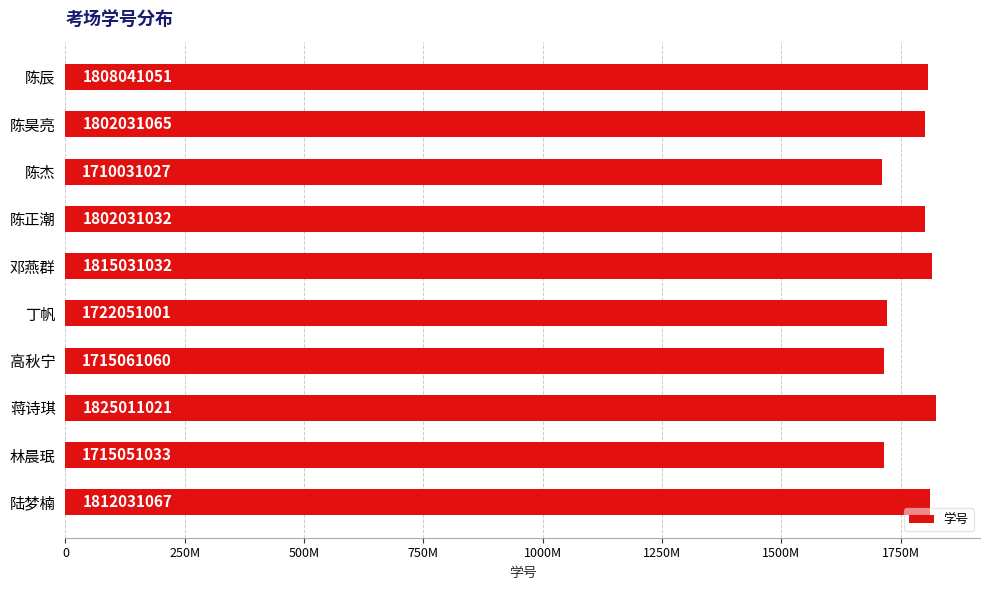

Rank the categories by value from lowest to highest.

陈杰, 林晨珉, 高秋宁, 丁帆, 陈正潮, 陈昊亮, 陈辰, 陆梦楠, 邓燕群, 蒋诗琪